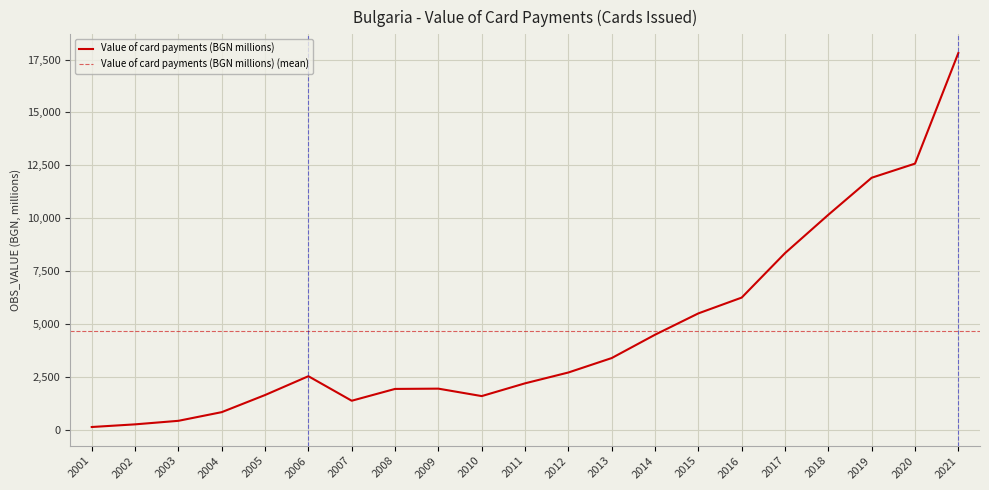

Rank the categories by value from lowest to highest.

2001, 2002, 2003, 2004, 2007, 2010, 2005, 2008, 2009, 2011, 2006, 2012, 2013, 2014, 2015, 2016, 2017, 2018, 2019, 2020, 2021